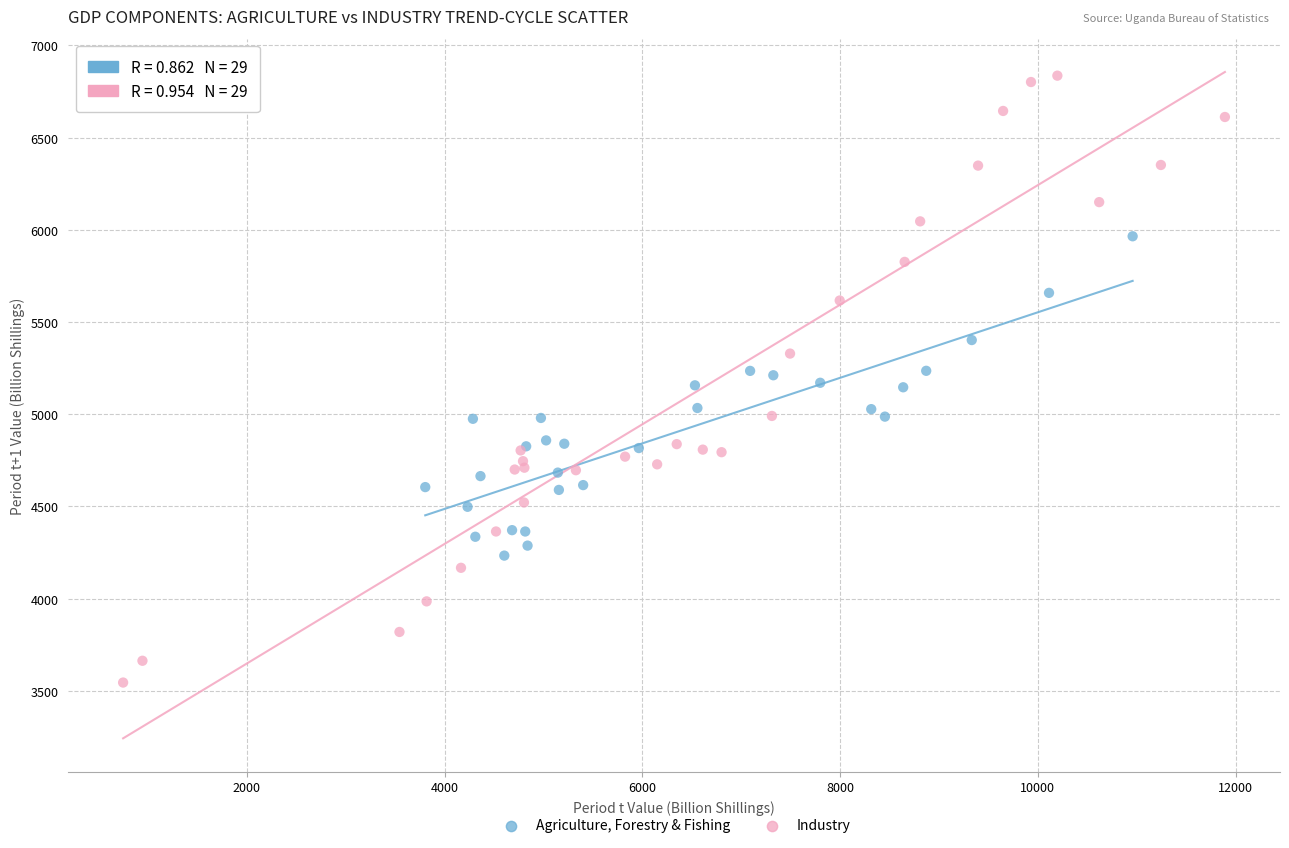

Which series contains the highest Y value?

Industry